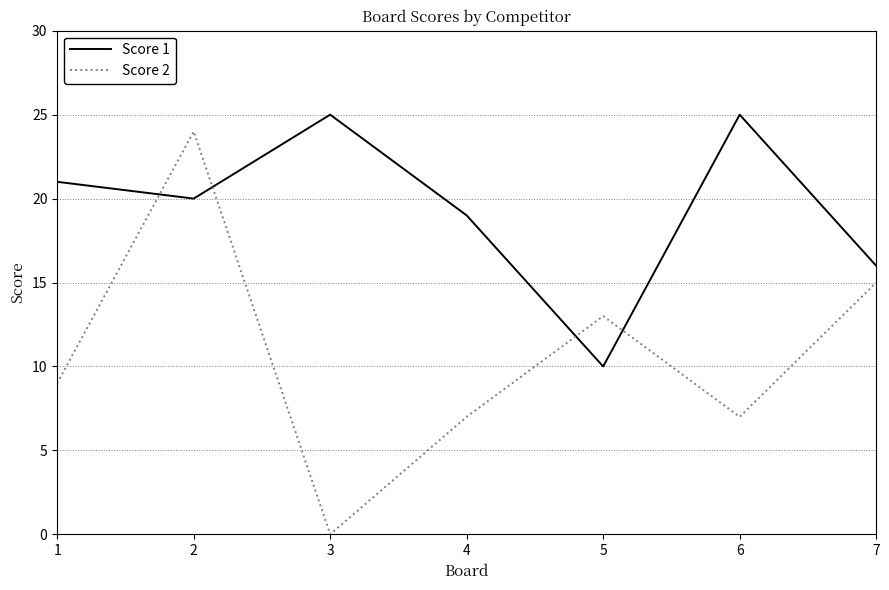

Which series ends up on top after the final intersection of Score 1 and Score 2?

Score 1